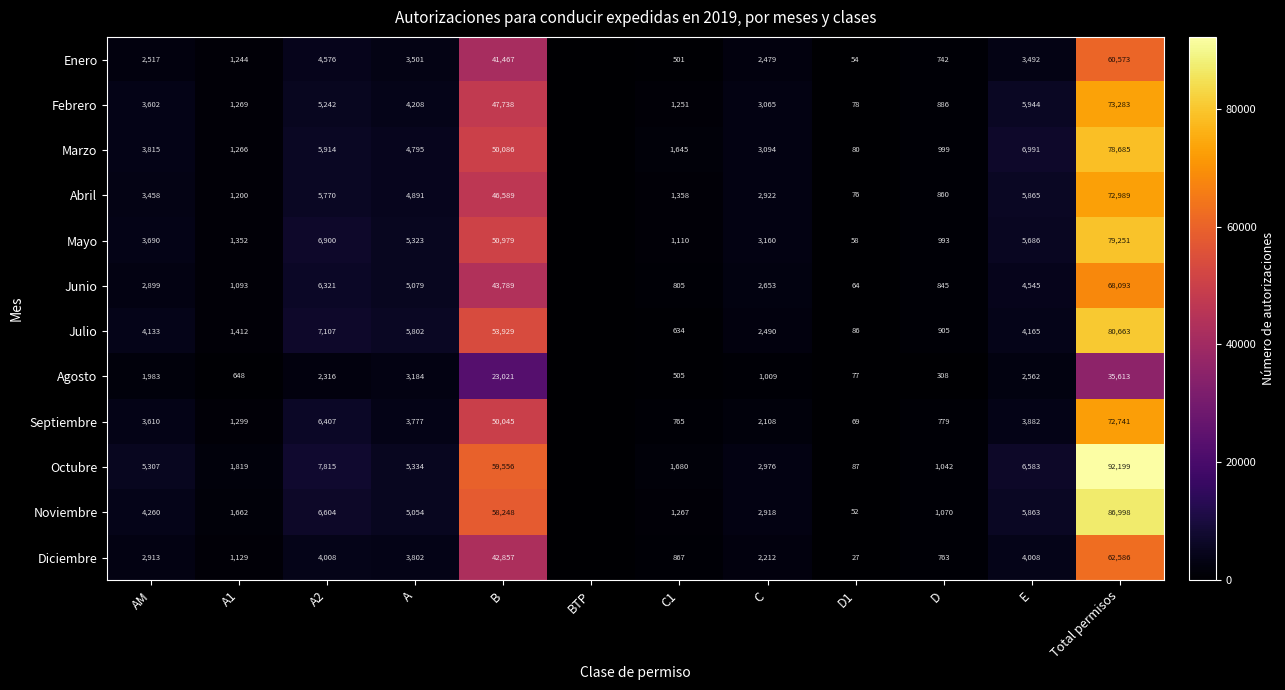

What is the difference between the highest and lowest values at AM?

3324